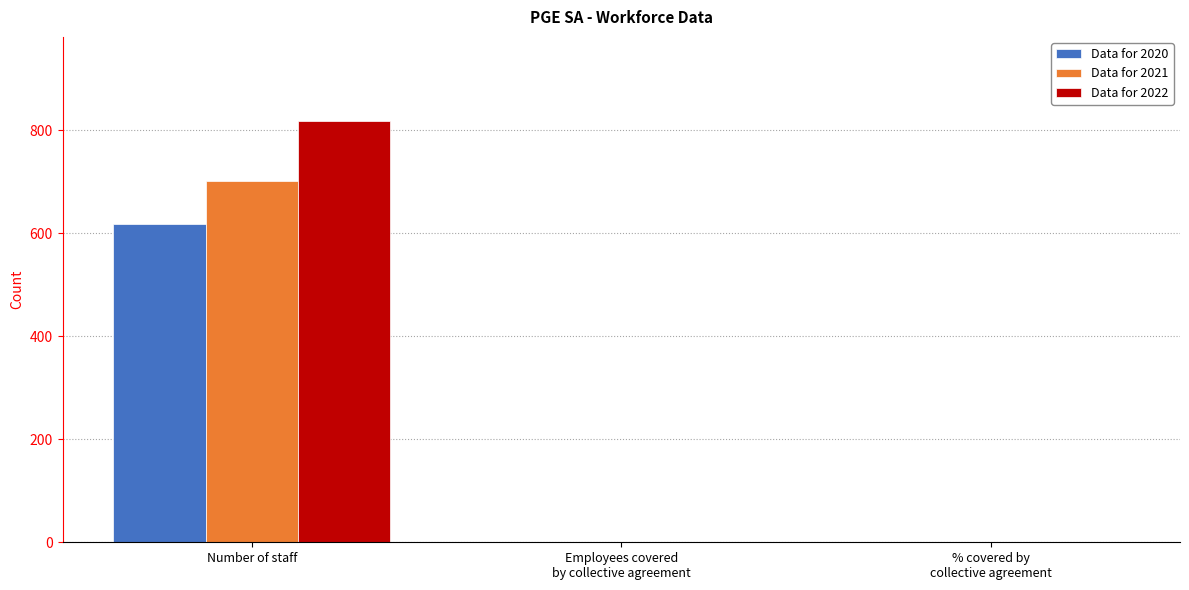

What is the sum of all Data for 2022 values?

818